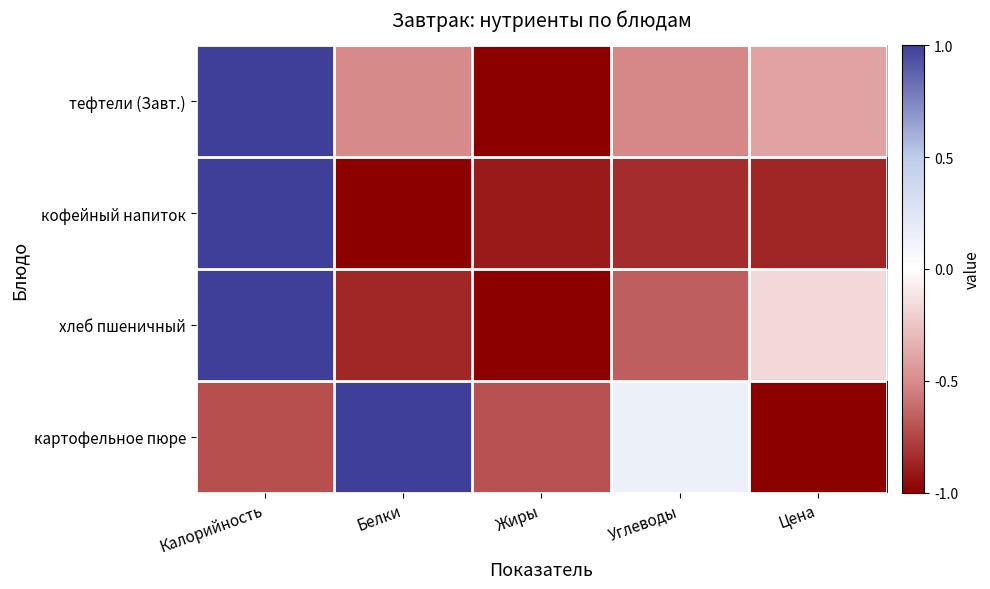

Reading right to left, list all the values displayed in this chart.

тефтели (Завт.): Цена=-0.4	Углеводы=-0.5	Жиры=-1.0	Белки=-0.5	Калорийность=1.0
кофейный напиток: Цена=-0.9	Углеводы=-0.8	Жиры=-0.9	Белки=-1.0	Калорийность=1.0
хлеб пшеничный: Цена=-0.2	Углеводы=-0.7	Жиры=-1.0	Белки=-0.9	Калорийность=1.0
картофельное пюре: Цена=-1.0	Углеводы=0.1	Жиры=-0.7	Белки=1.0	Калорийность=-0.7